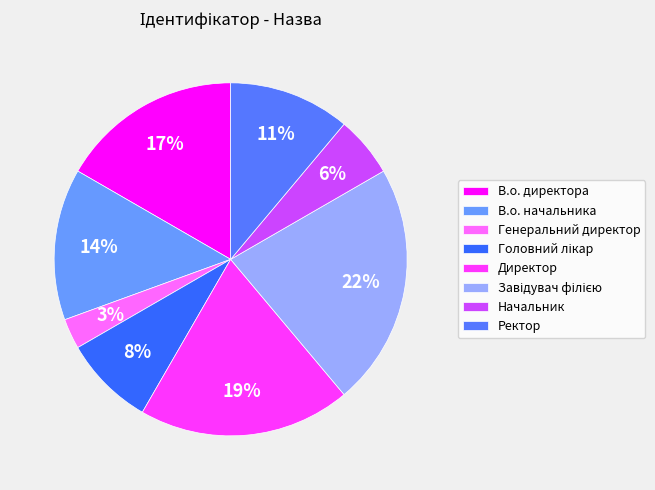

Count the number of slices in the pie.

8